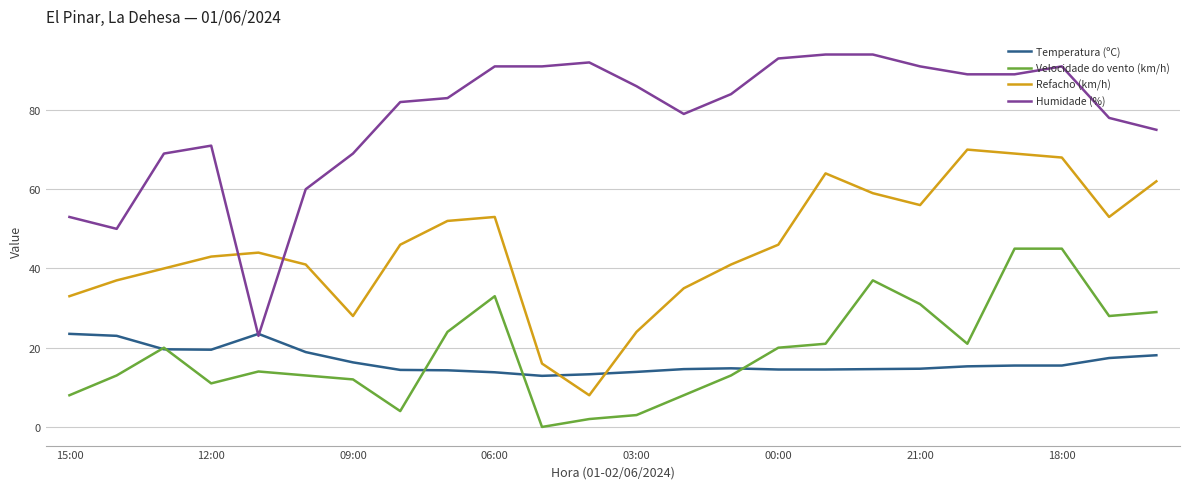

Which series has the largest range (max minus min)?

Humidade (%)